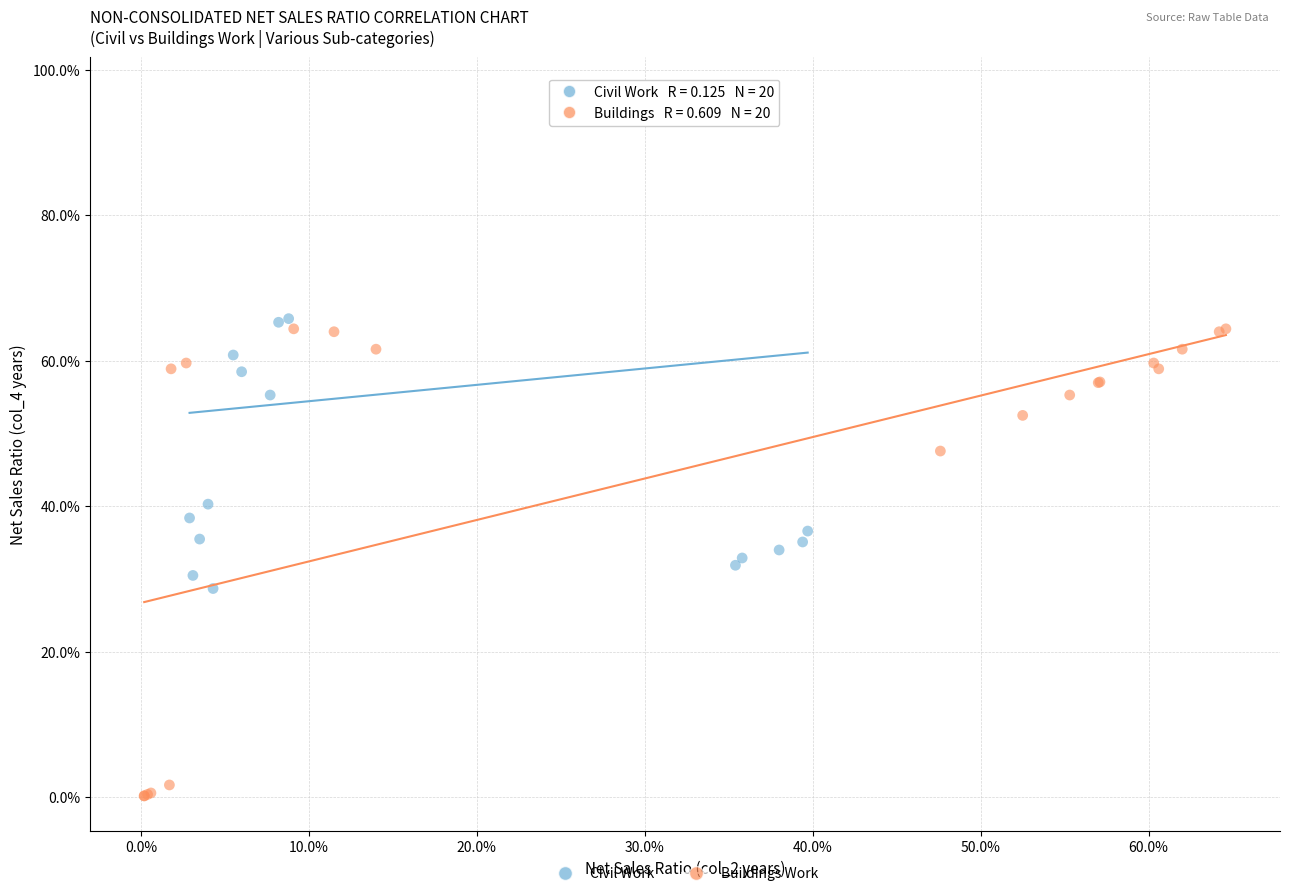

Which series reaches the minimum Y coordinate?

Buildings Work